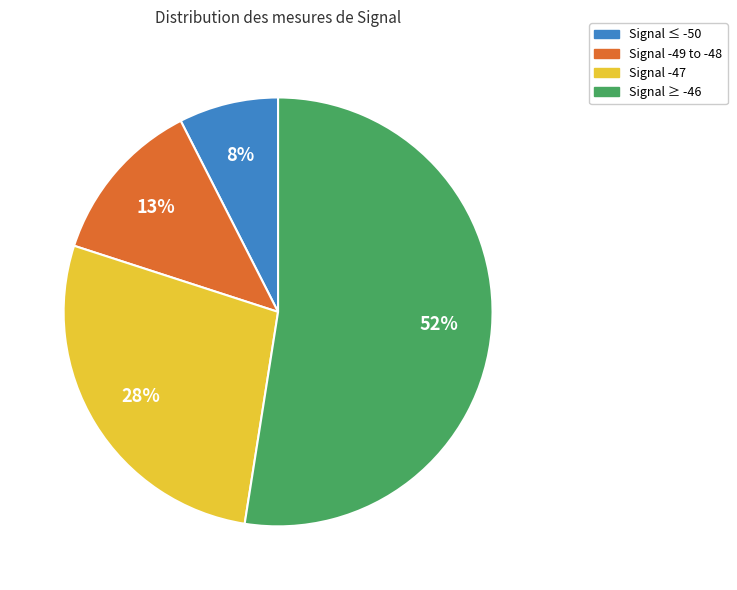

To the nearest percent, what is the average slice percentage?

25%